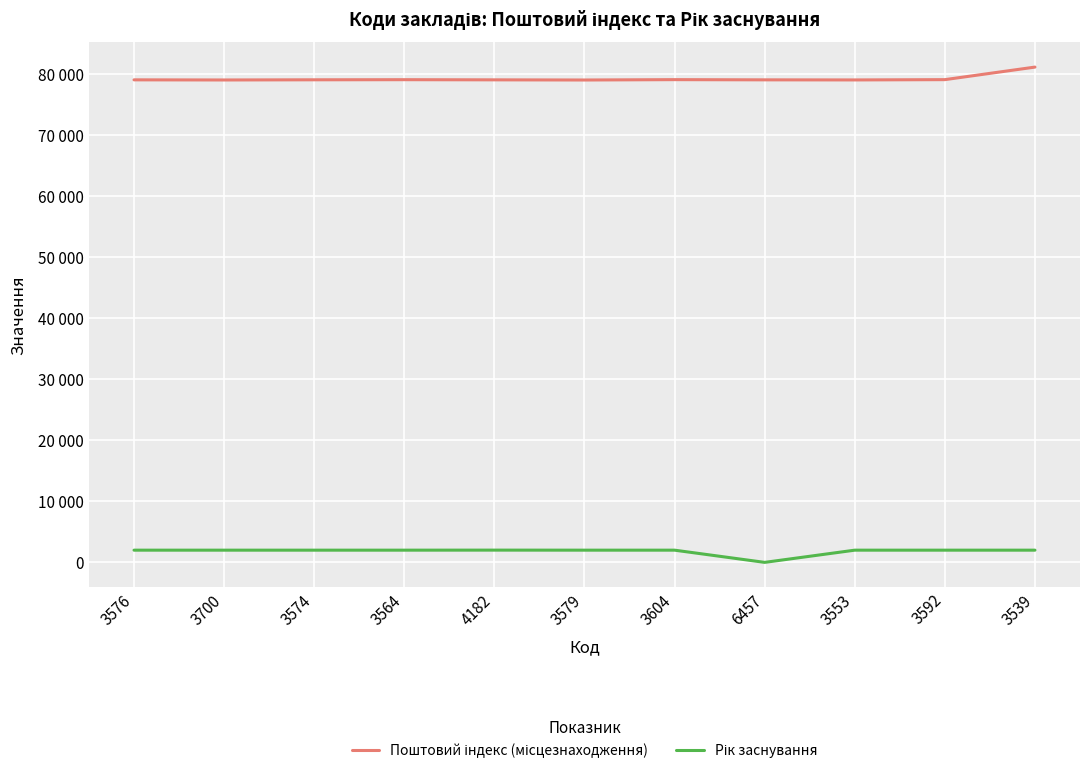

At which category does the chart reach its minimum across all series?

6457